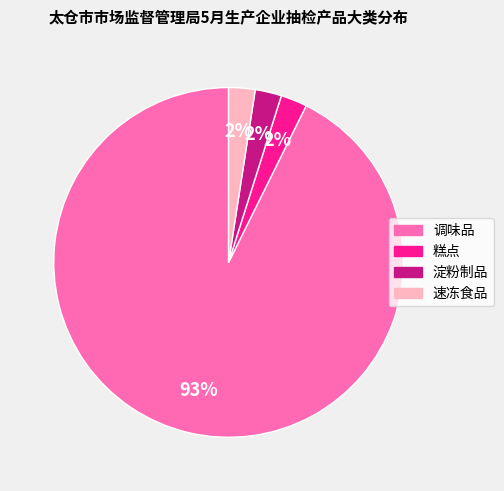

Which slice is the largest?

调味品